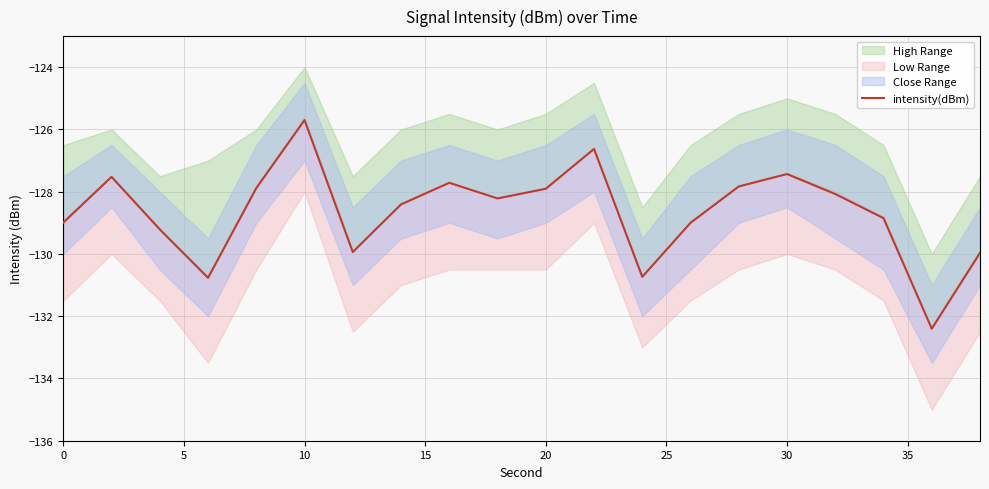

Which category has the highest value in the intensity(dBm) series?

10